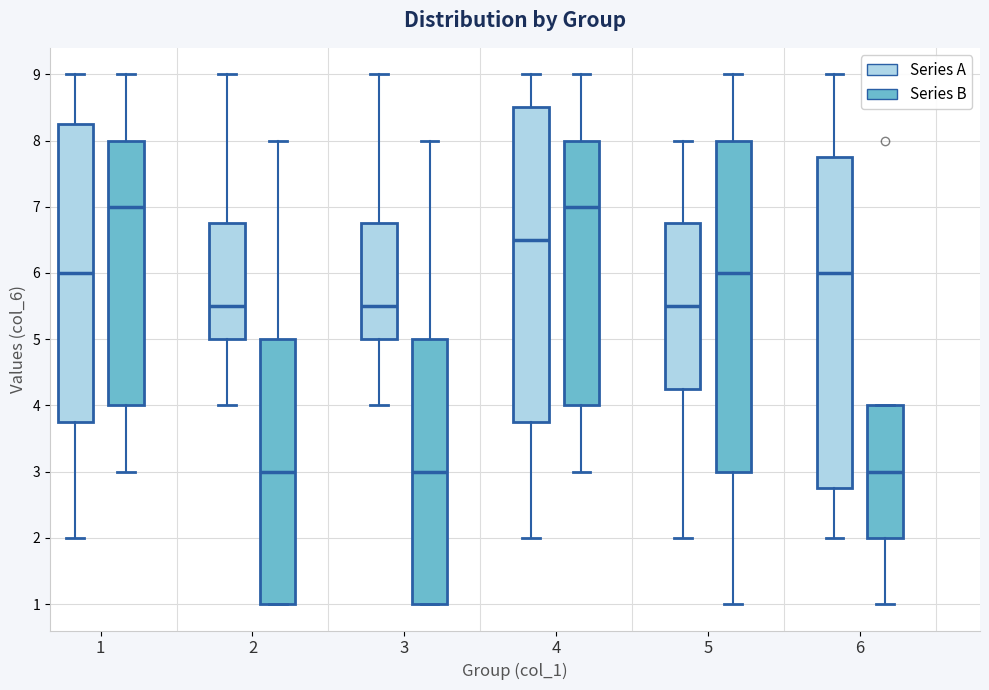

Reading left to right, transcribe this box plot: for each box, give where its median line is, the range the box spans, and where its two whiskers end, as read against the y-axis. The values are not printed on the chart, so give them approximately, as read against the axis.

1 (Series A): median 6.0, box 3.8 to 8.3, whiskers 2.0 to 9.0
1 (Series B): median 7.0, box 4.0 to 8.0, whiskers 3.0 to 9.0
2 (Series A): median 5.5, box 5.0 to 6.8, whiskers 4.0 to 9.0
2 (Series B): median 3.0, box 1.0 to 5.0, whiskers 1.0 to 8.0
3 (Series A): median 5.5, box 5.0 to 6.8, whiskers 4.0 to 9.0
3 (Series B): median 3.0, box 1.0 to 5.0, whiskers 1.0 to 8.0
4 (Series A): median 6.5, box 3.8 to 8.5, whiskers 2.0 to 9.0
4 (Series B): median 7.0, box 4.0 to 8.0, whiskers 3.0 to 9.0
5 (Series A): median 5.5, box 4.3 to 6.8, whiskers 2.0 to 8.0
5 (Series B): median 6.0, box 3.0 to 8.0, whiskers 1.0 to 9.0
6 (Series A): median 6.0, box 2.8 to 7.8, whiskers 2.0 to 9.0
6 (Series B): median 3.0, box 2.0 to 4.0, whiskers 1.0 to 4.0